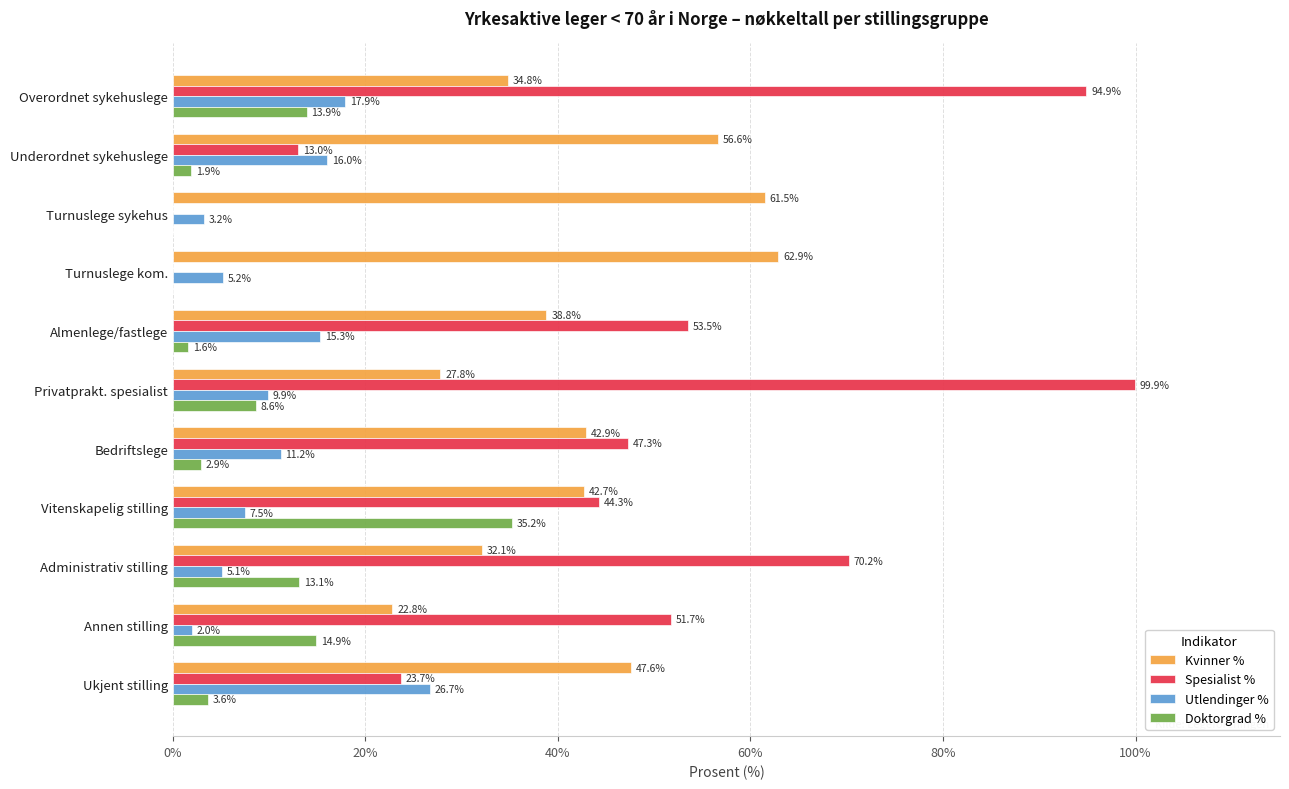

True or false: Doktorgrad % has a value of 51.7 at Vitenskapelig stilling.

False